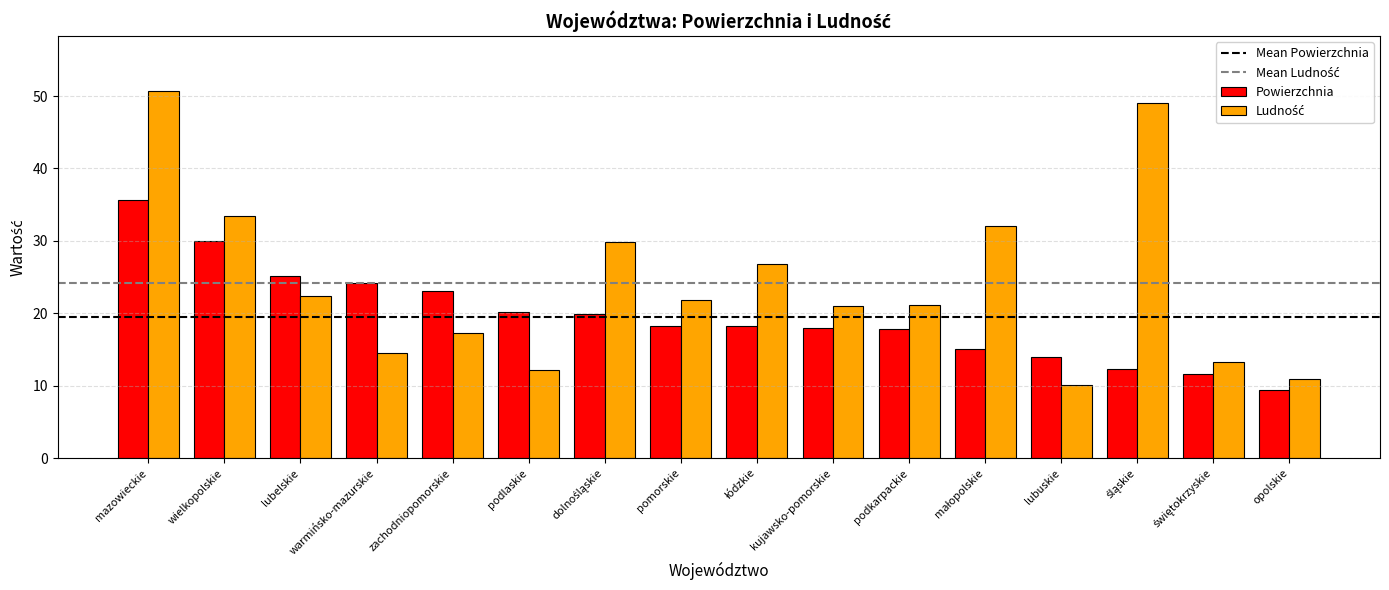

How many series are shown in this chart?

2